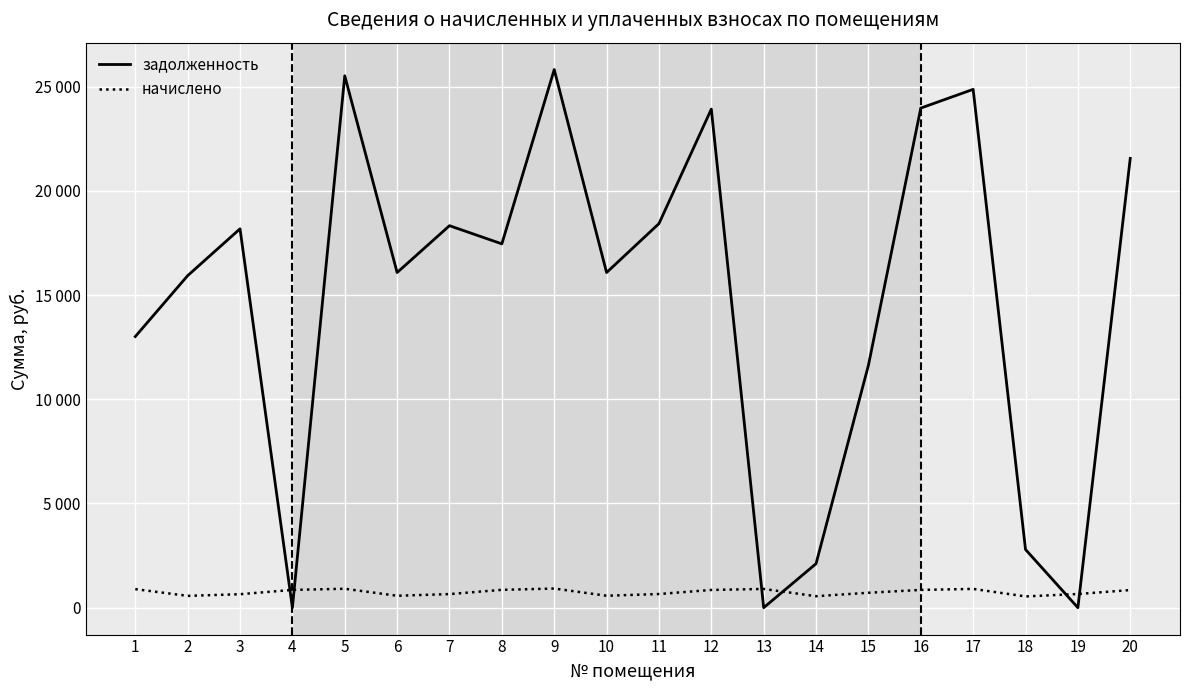

Does the chart have visible grid lines?

Yes